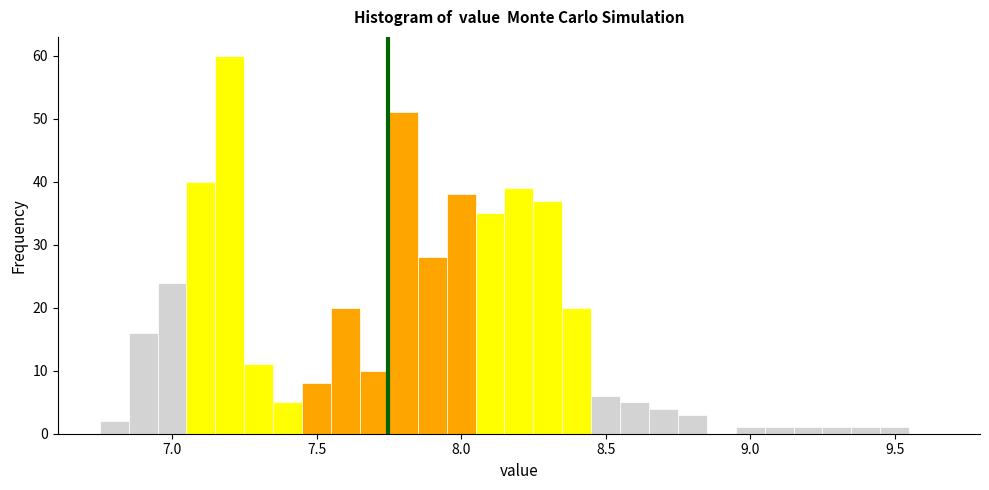

Around what value on the x-axis is the tallest bar? Give the approximate position of its centre, as read against the axis.

7.20